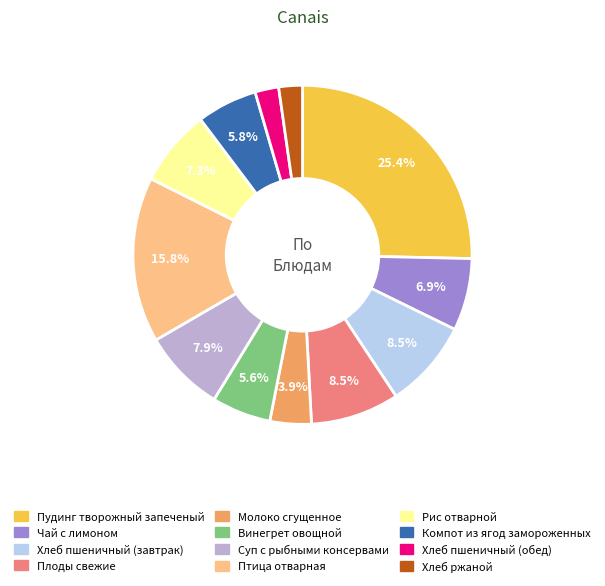

Which slice is the largest?

Пудинг творожный запеченый